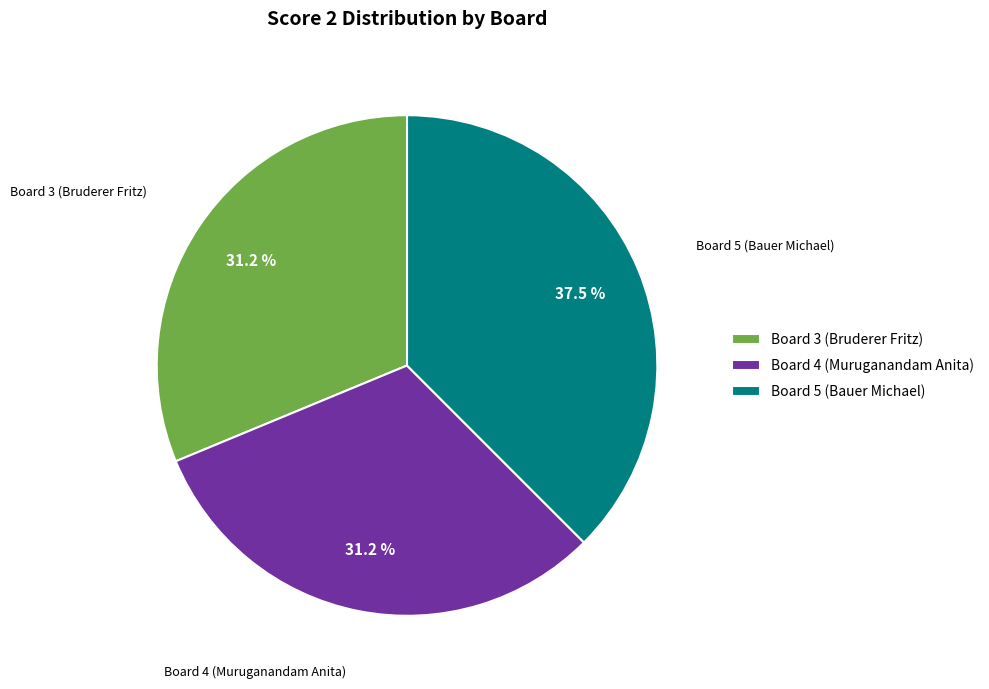

How many segments does this pie chart have?

3